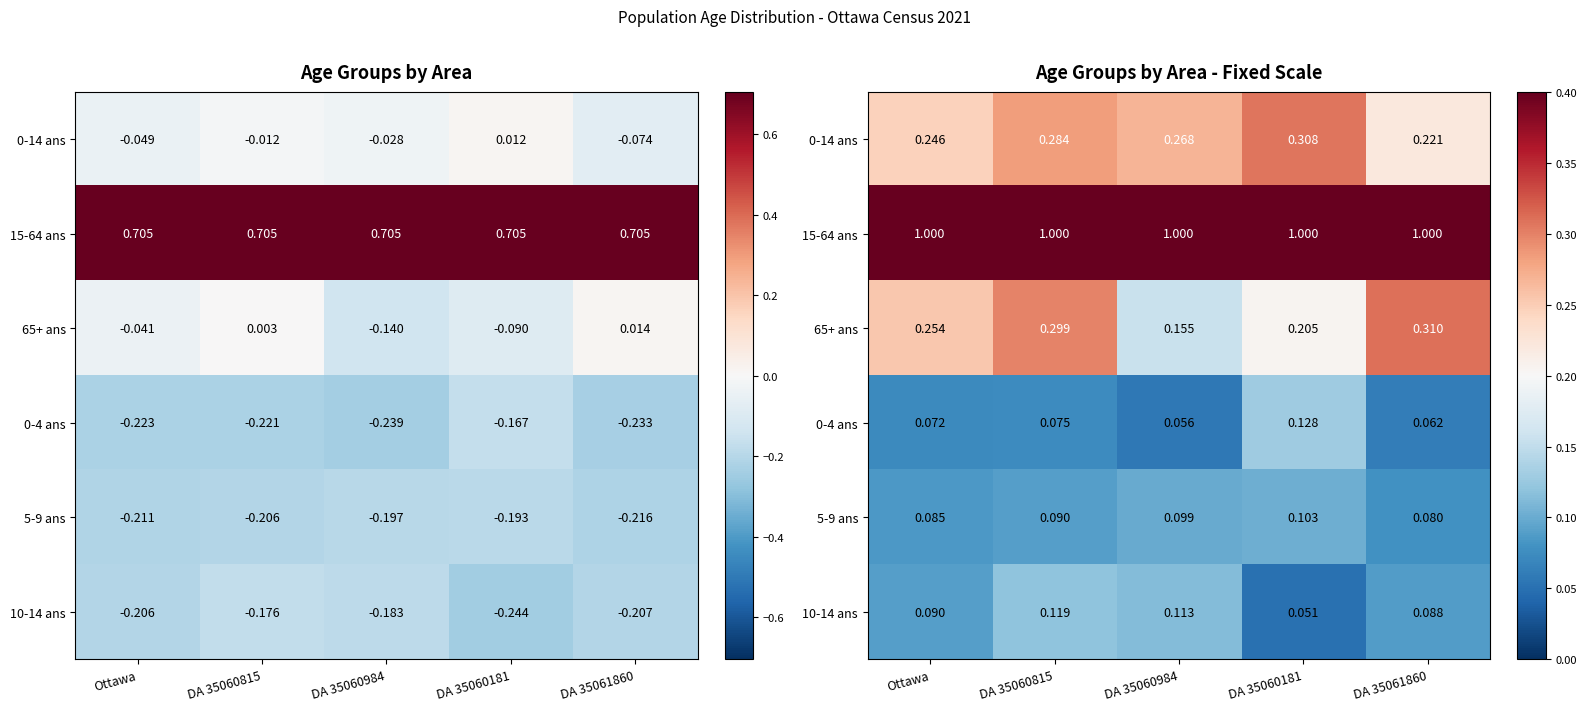

How many data points does each series have?

5